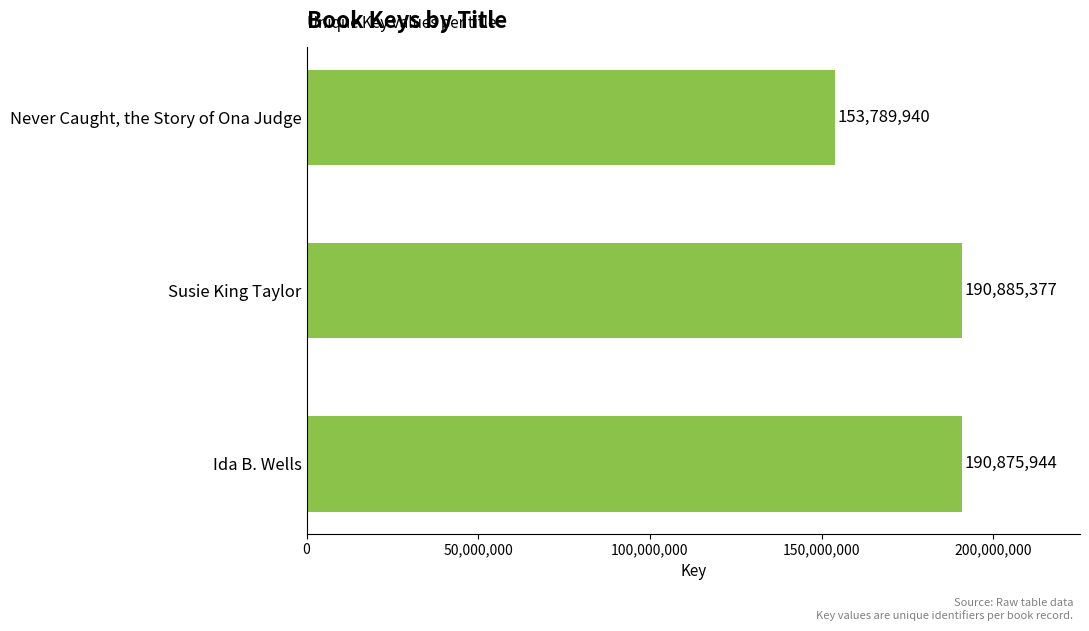

What value does the data have at Ida B. Wells, to the nearest 10?

190875940